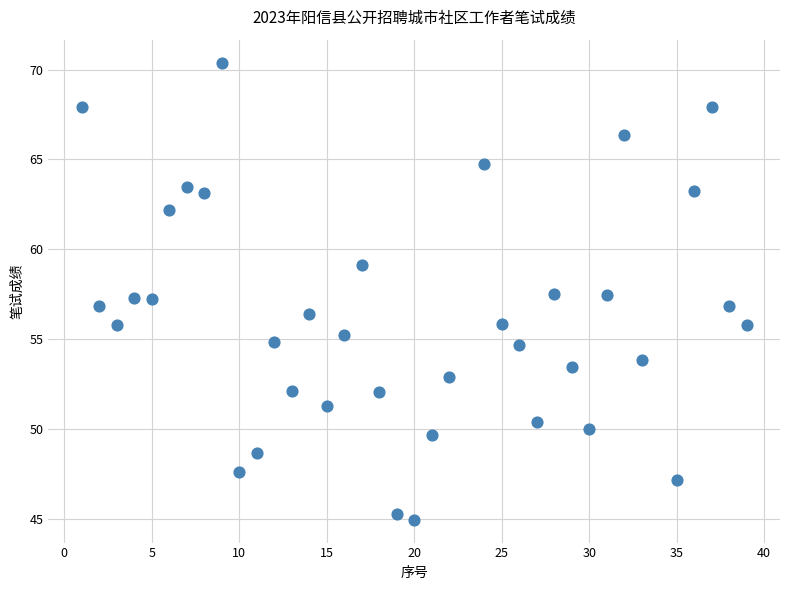

What is the range of X values (max minus min)?

38.0